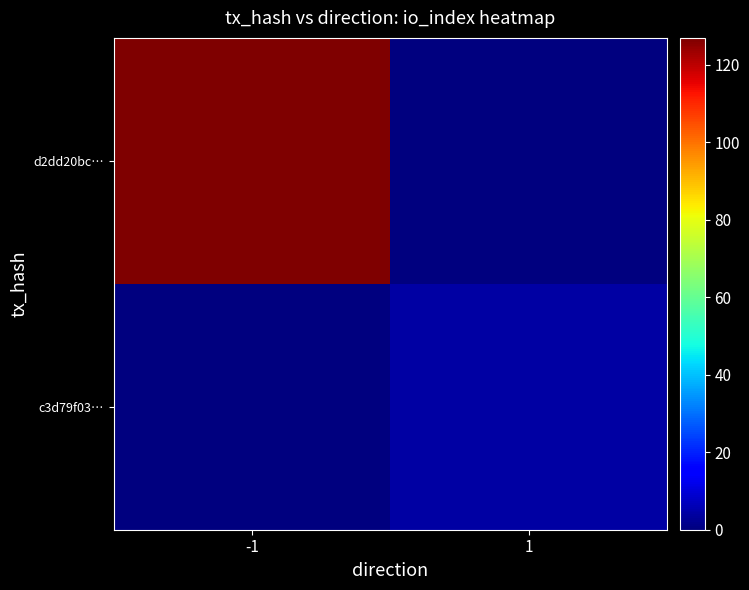

Reading left to right, extract all data points from this chart.

d2dd20bc…: -1=127	1=0
c3d79f03…: -1=0	1=4